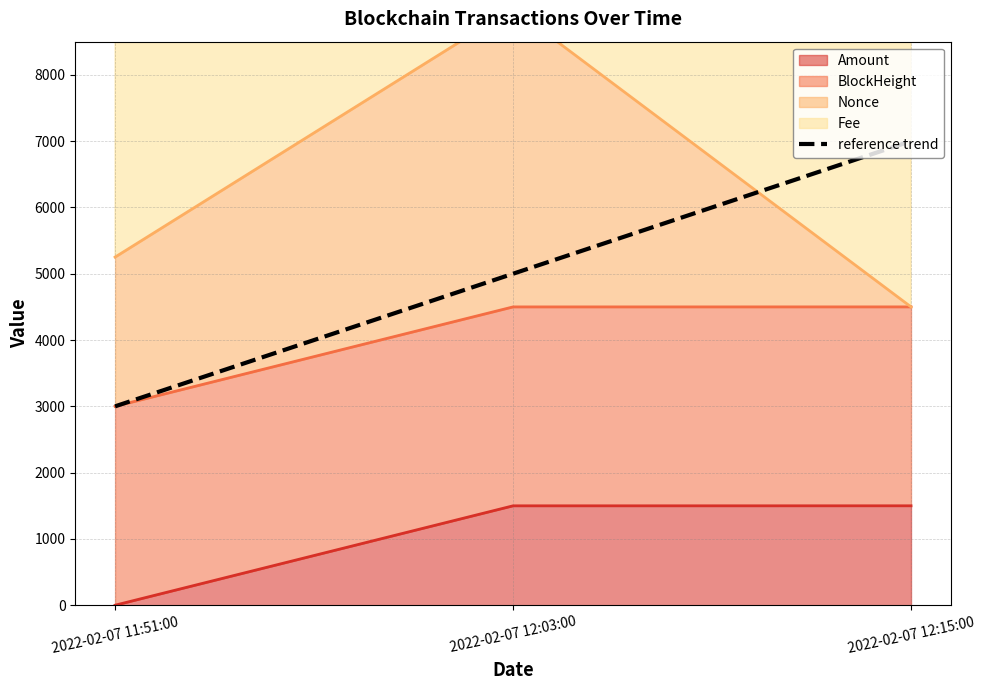

How many lines are shown in the chart?

1